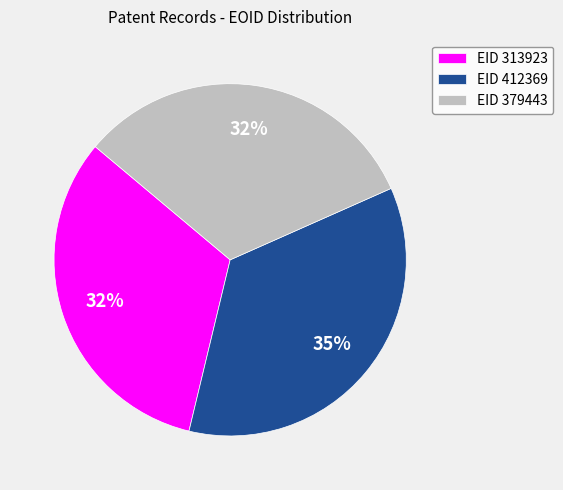

Combined, do EID 412369 and EID 379443 account for over 50%?

Yes